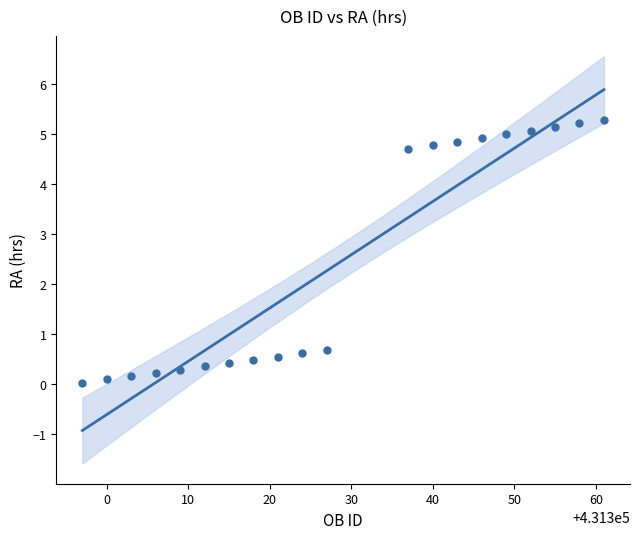

What is the range of Y values (max minus min)?

5.3